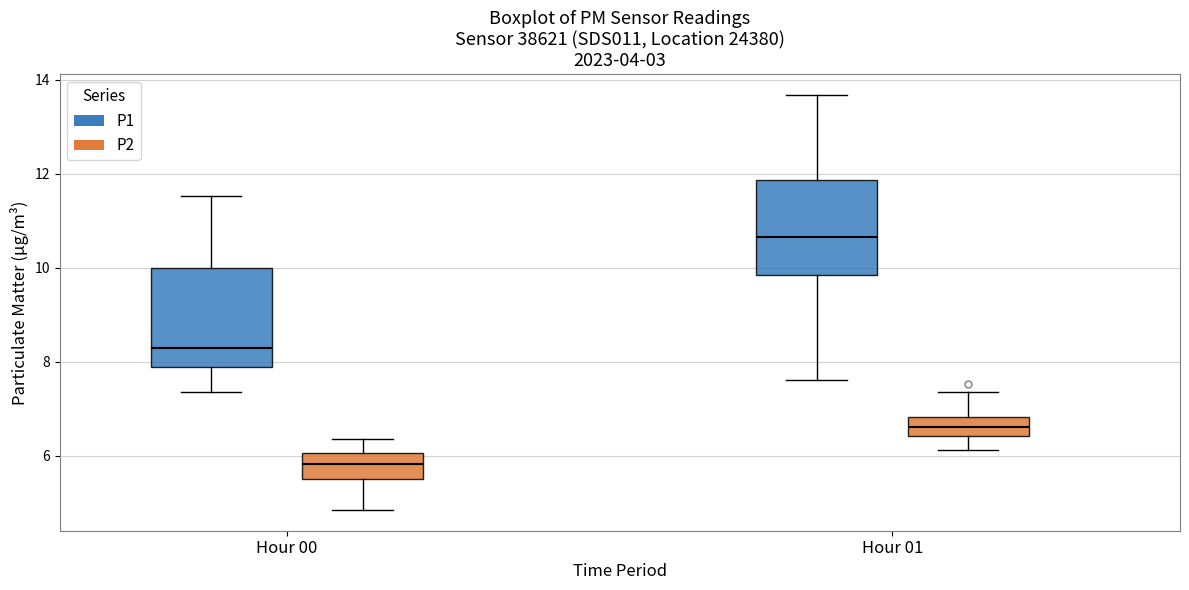

Where does the median line of the box for Hour 00 (P1) sit on the y-axis? The values are not printed on the chart, so give them approximately, as read against the axis.

8.4